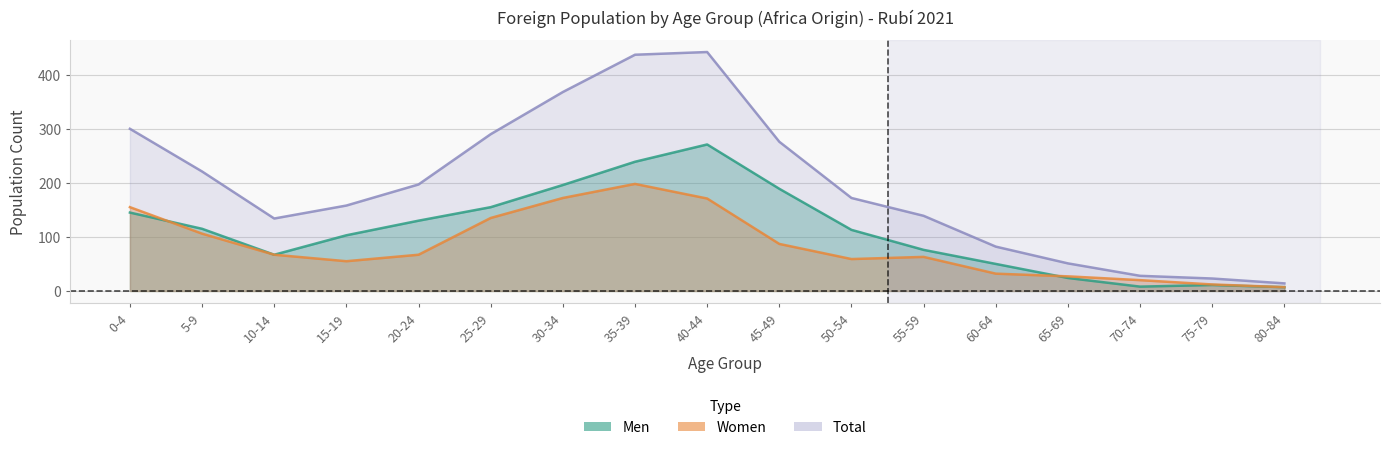

In Total, how many points are lower than both neighbors (excluding endpoints)?

1